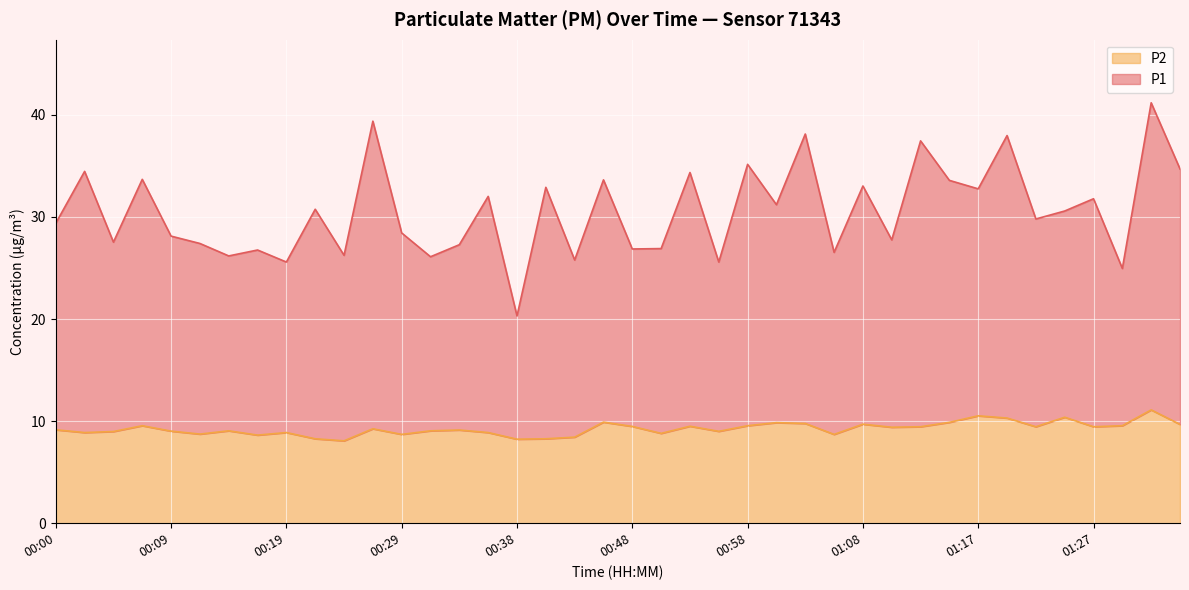

What is the difference between the maximum and minimum values in the P2 series?

3.0